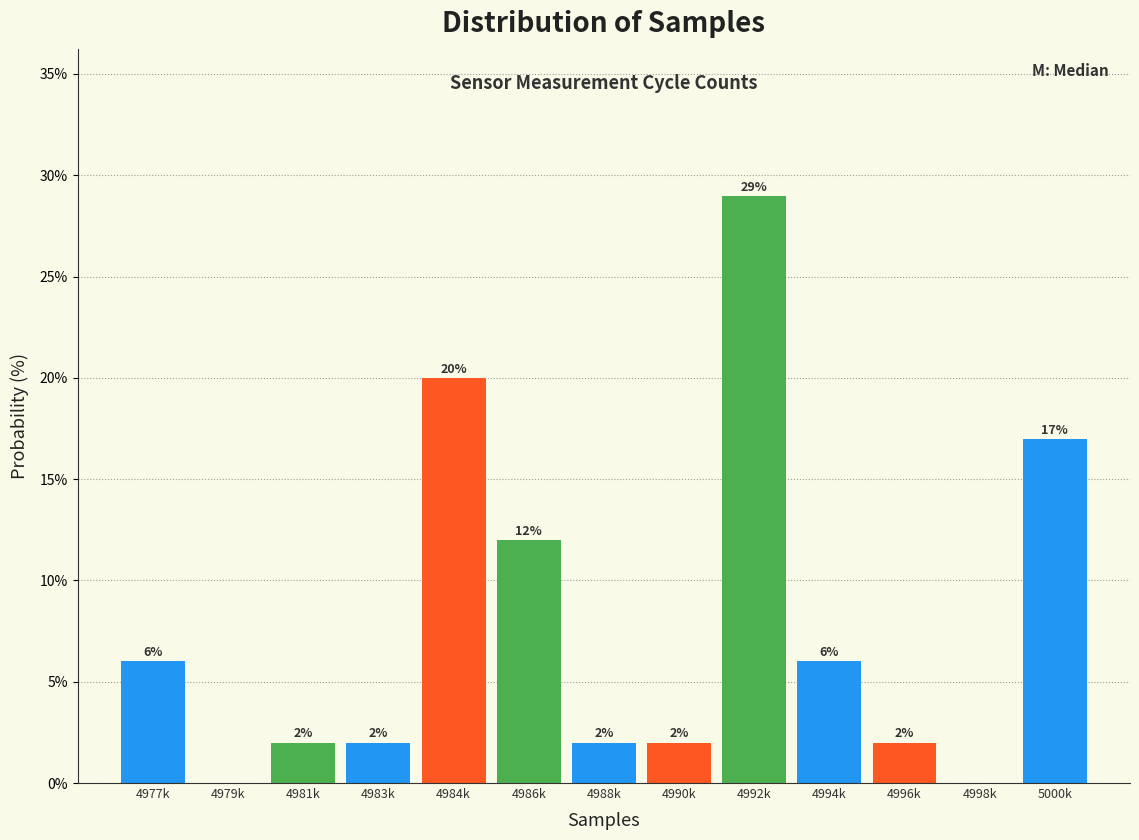

Reading left to right, what are all the values shown in this chart?

4977k=6.0	4979k=0.0	4981k=2.0	4983k=2.0	4984k=20.0	4986k=12.0	4988k=2.0	4990k=2.0	4992k=29.0	4994k=6.0	4996k=2.0	4998k=0.0	5000k=17.0